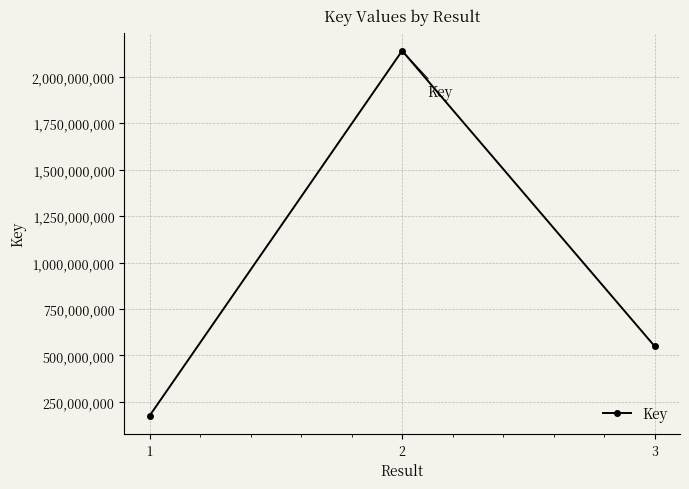

How many lines are shown in the chart?

1